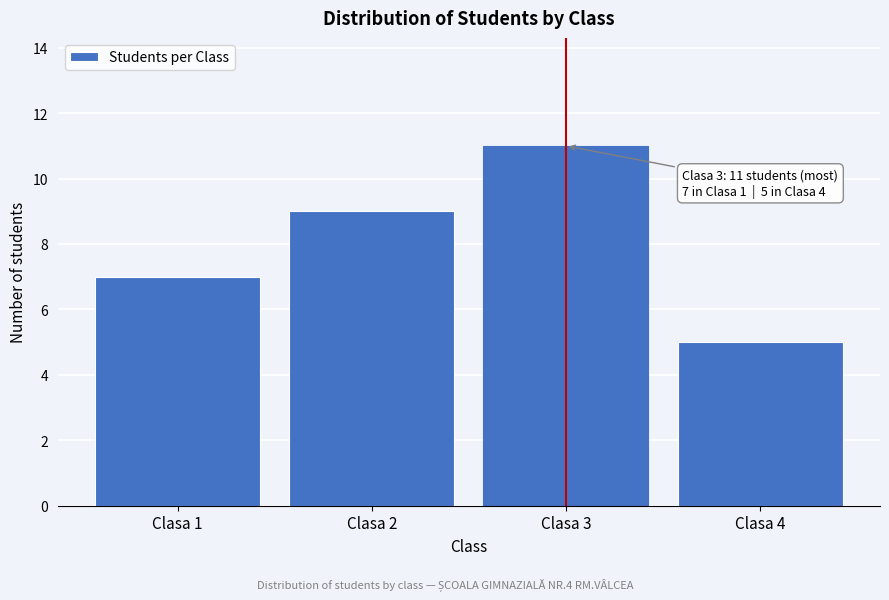

Reading right to left, extract all data points from this chart.

Clasa 4=5	Clasa 3=11	Clasa 2=9	Clasa 1=7